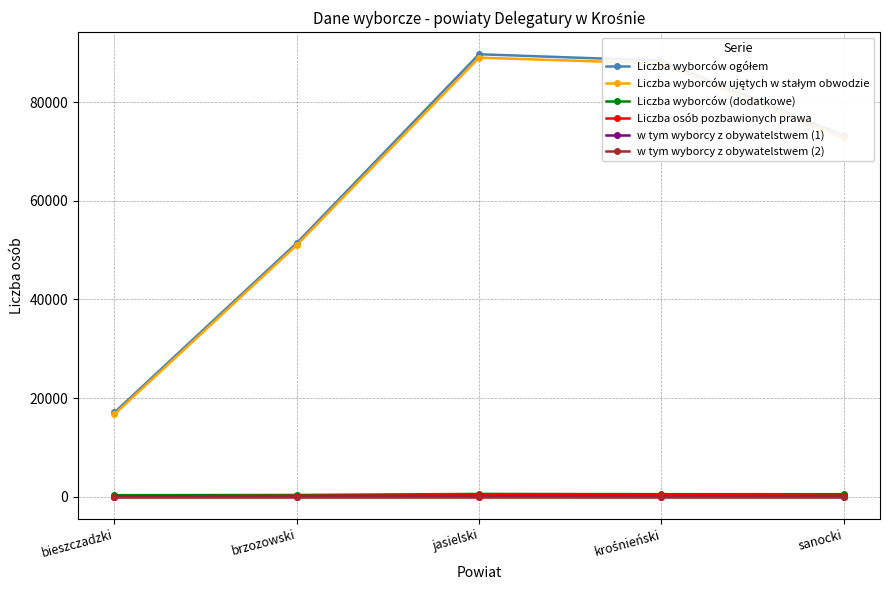

What is the label of the 4th point from the right?

brzozowski